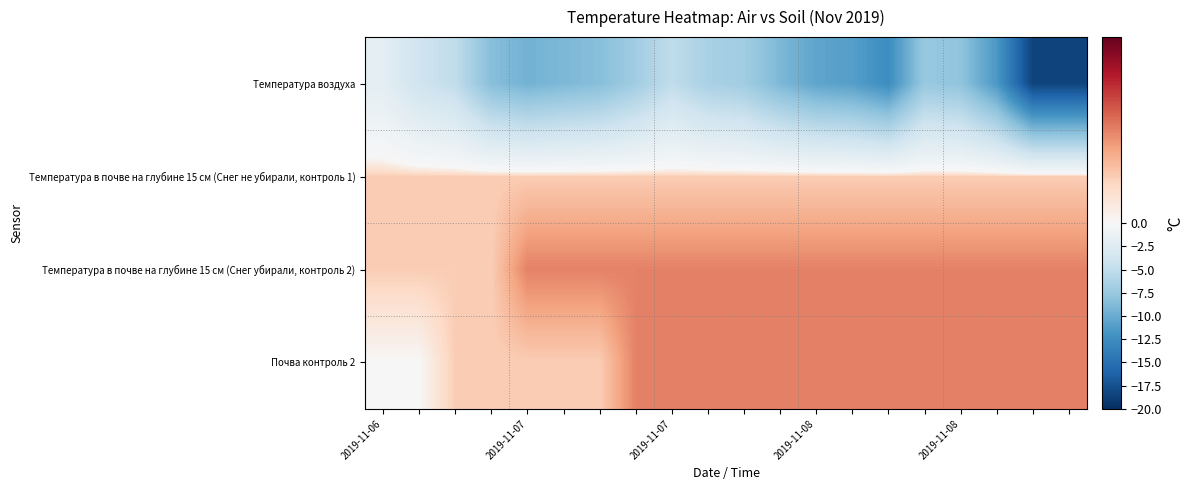

At which category is the sum across all series the highest?

2019-11-06